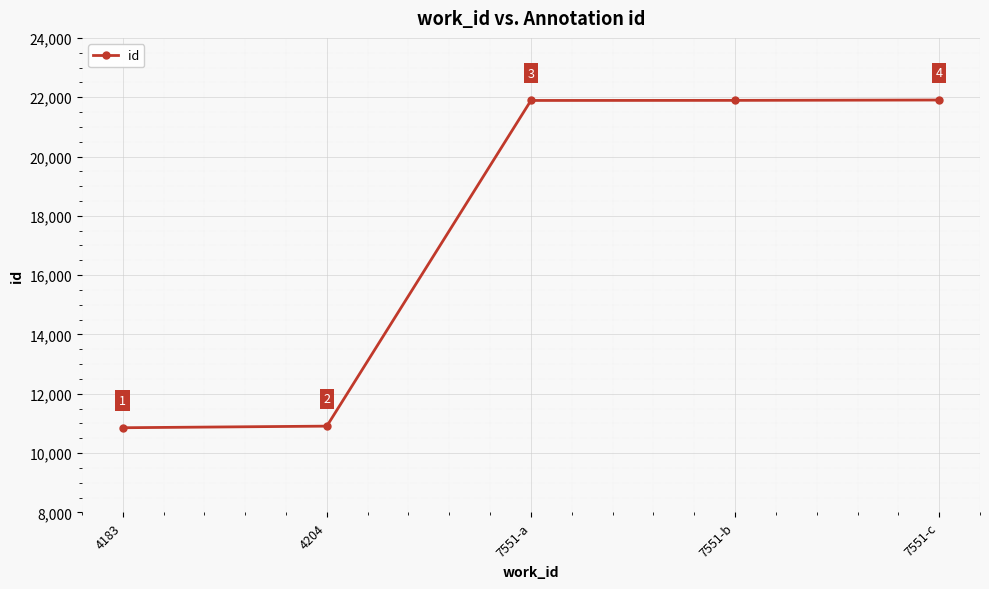

Where is the data nearest to the value 16379?

4204